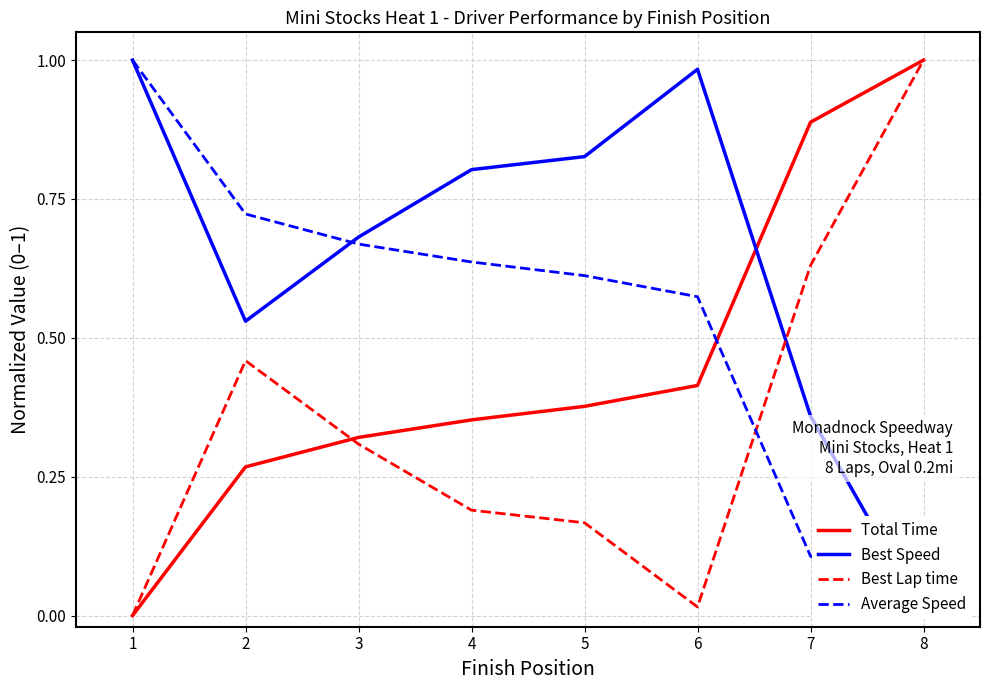

Rank the series at 4 from lowest to highest value.

Best Lap time, Total Time, Average Speed, Best Speed